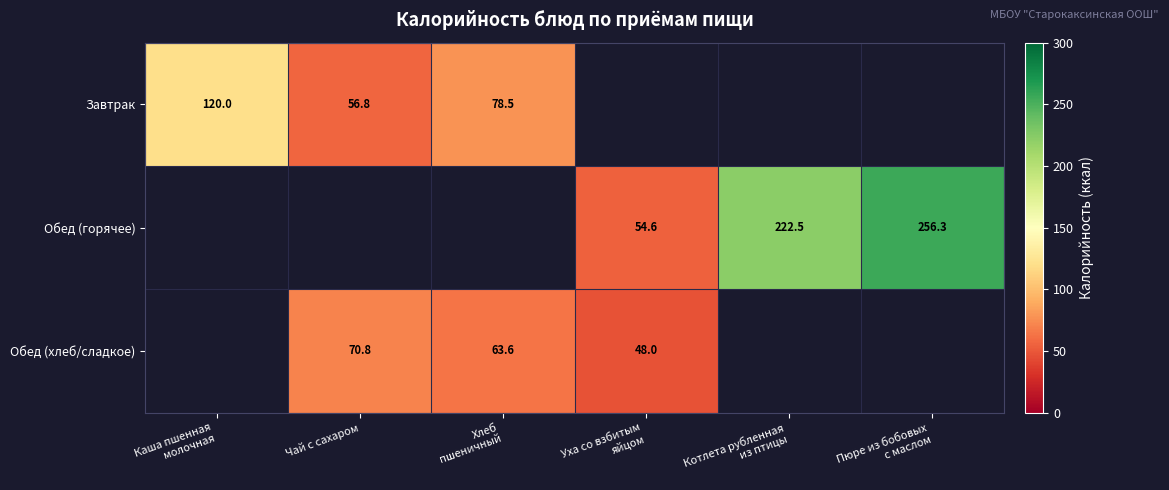

How many data points does each series have?

6